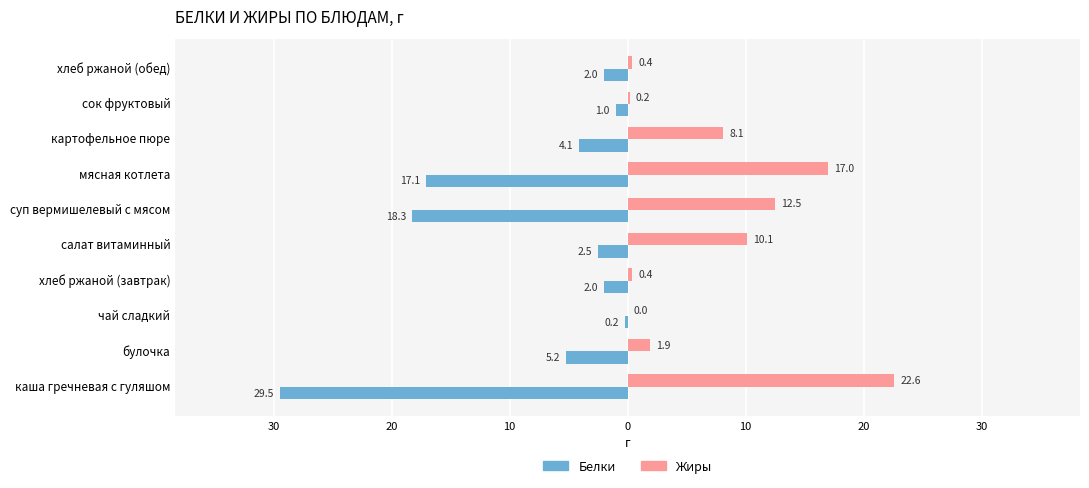

What is the smallest value displayed?

-29.5